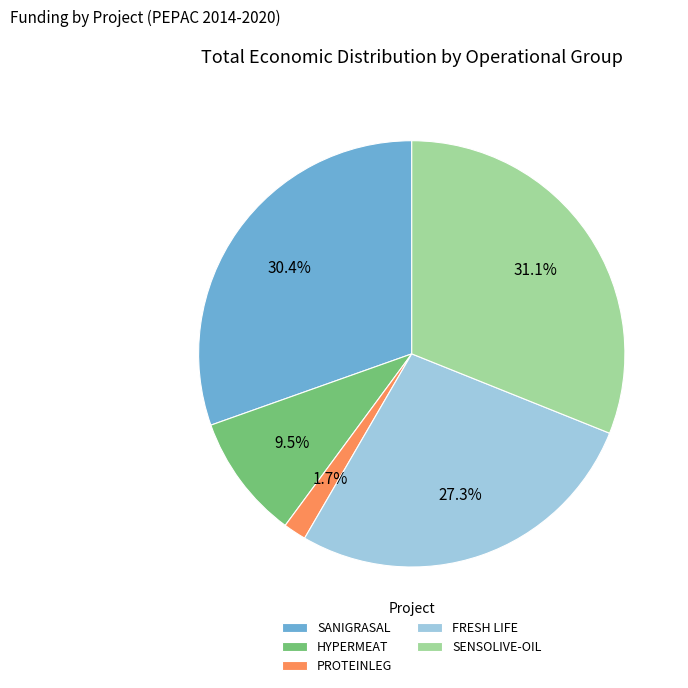

Is there any slice that represents more than half of the pie?

No